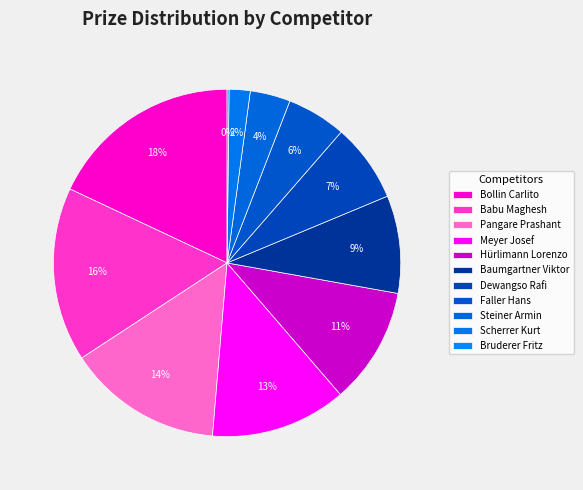

Rank the categories by value from lowest to highest.

Bruderer Fritz, Scherrer Kurt, Steiner Armin, Faller Hans, Dewangso Rafi, Baumgartner Viktor, Hürlimann Lorenzo, Meyer Josef, Pangare Prashant, Babu Maghesh, Bollin Carlito